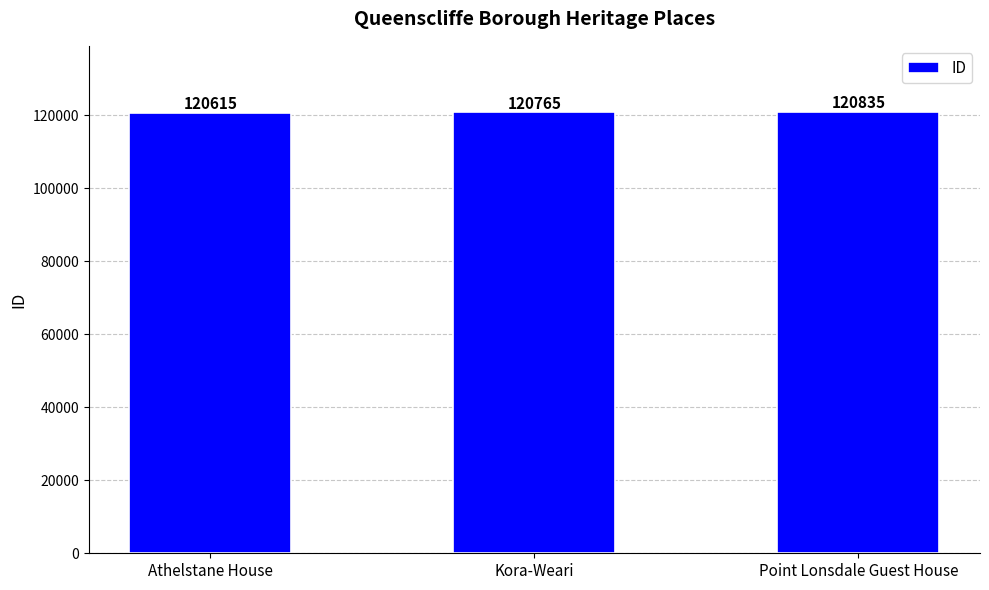

Are the bars horizontal?

No